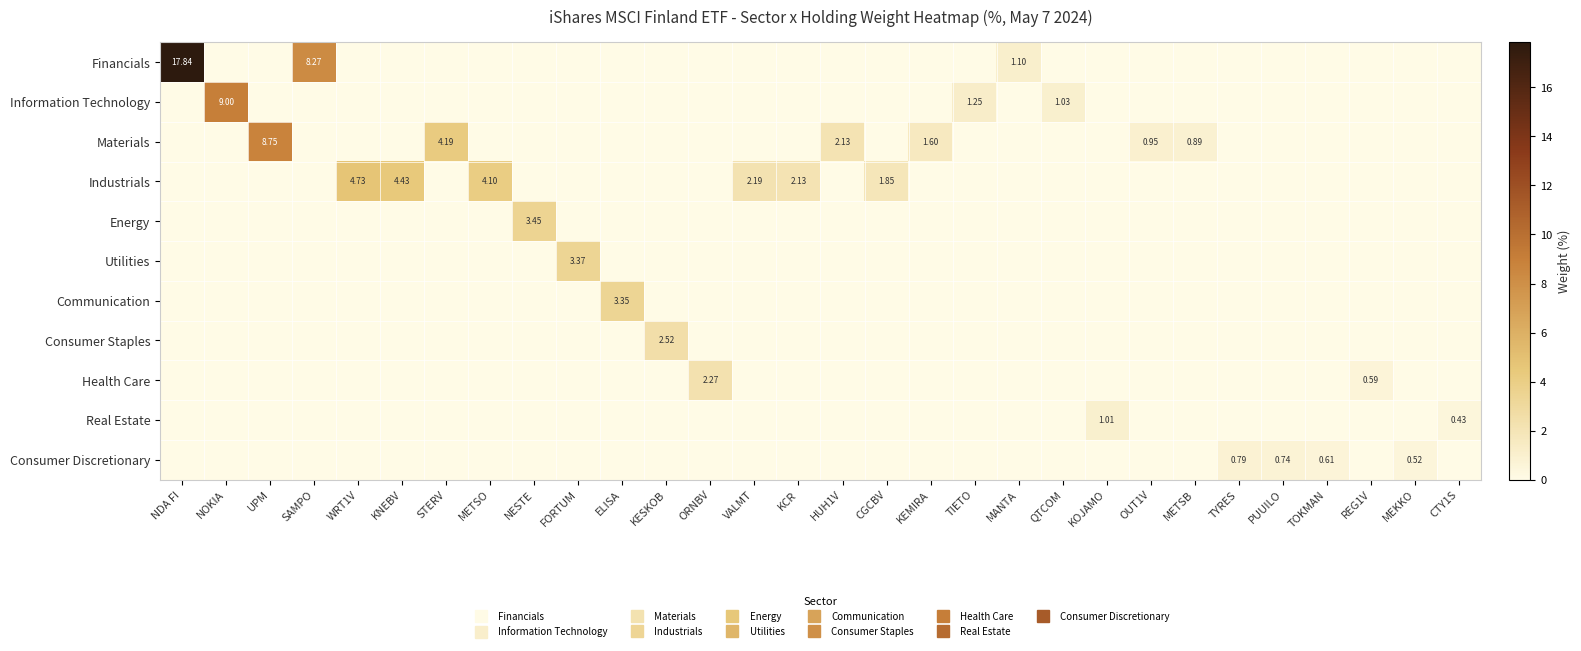

At which category does the chart reach its minimum across all series?

NOKIA